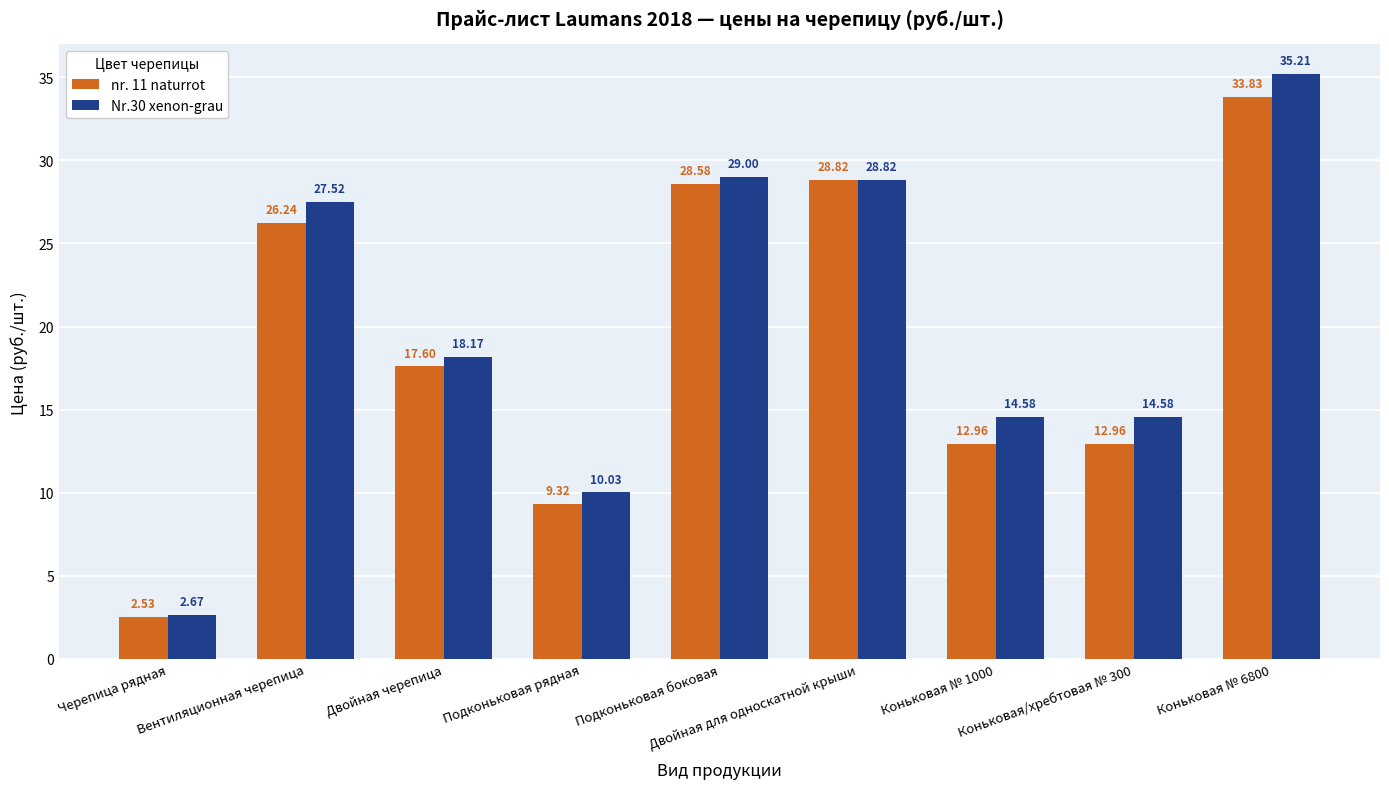

List the series in order of their overall mean, highest first.

Nr.30 xenon-grau, nr. 11 naturrot